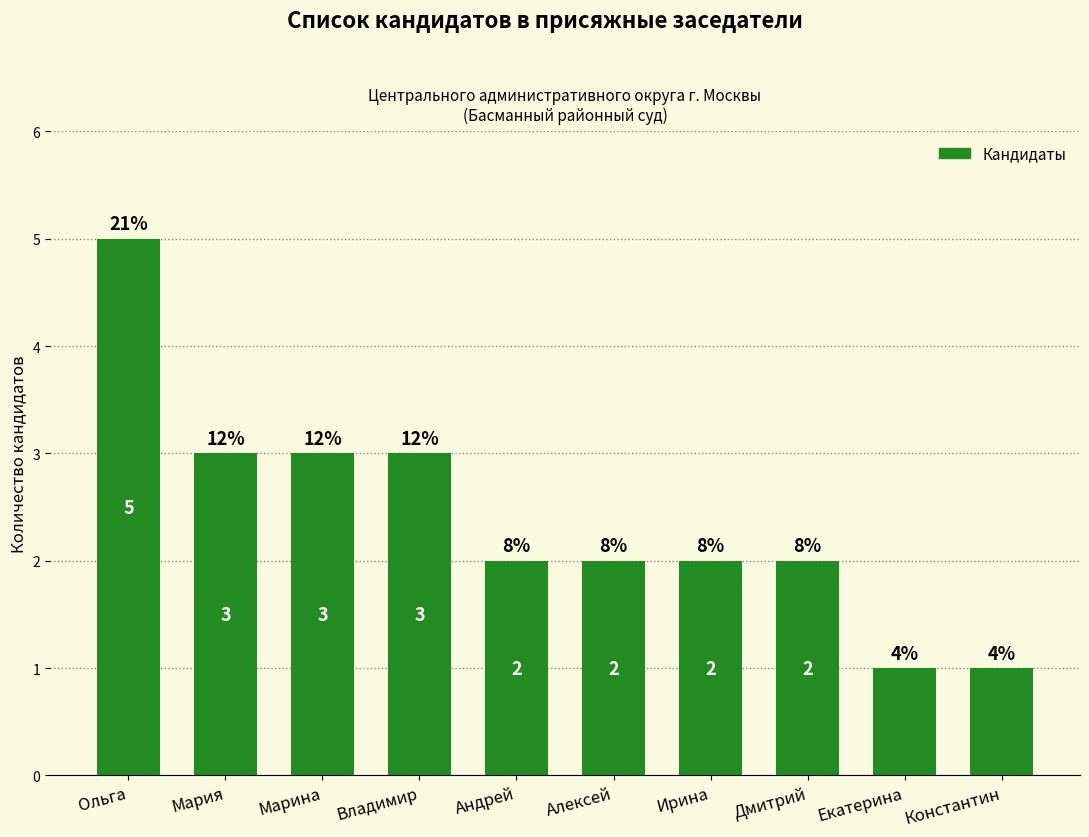

List the labels in order of value, smallest first.

Екатерина, Константин, Андрей, Алексей, Ирина, Дмитрий, Мария, Марина, Владимир, Ольга